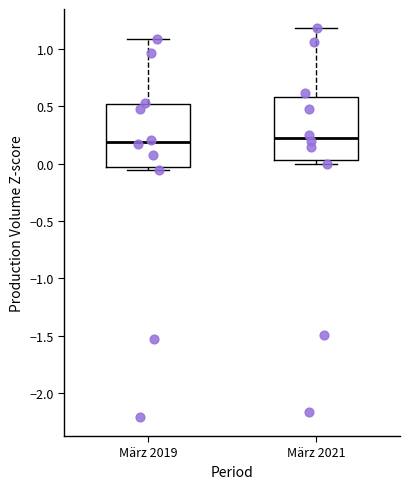

Reading left to right, transcribe this box plot: for each box, give where its median line is, the range the box spans, and where its two whiskers end, as read against the y-axis. The values are not printed on the chart, so give them approximately, as read against the axis.

März 2019: median 0.20, box -0.05 to 0.50, whiskers -0.05 (just below the box's lower edge) to 1.10
März 2021: median 0.20, box 0.05 to 0.60, whiskers 0.00 to 1.20